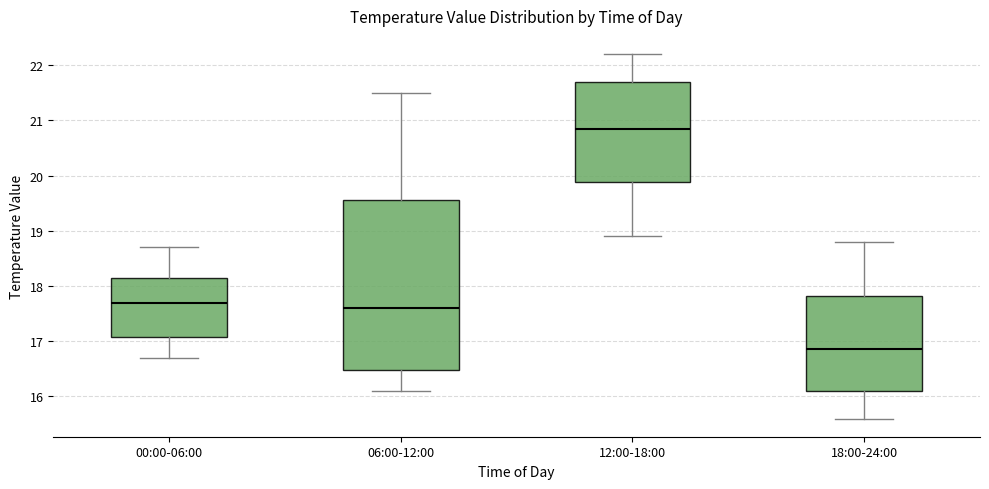

Where is the upper edge of the box for 18:00-24:00 on the y-axis? The values are not printed on the chart, so give them approximately, as read against the axis.

17.8